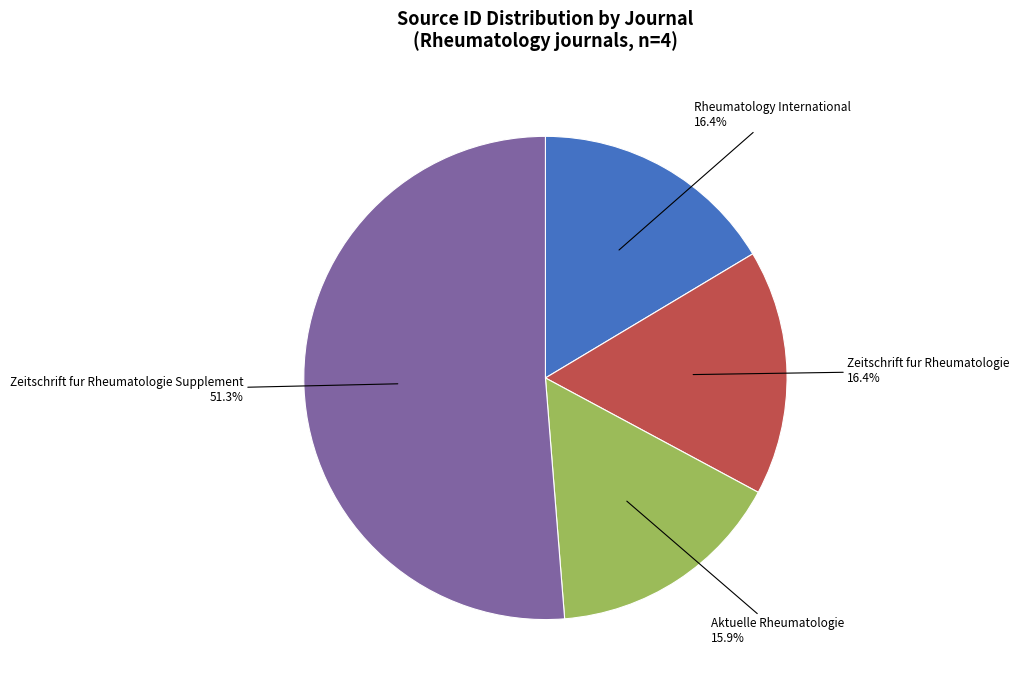

Does Rheumatology International account for over 50% of the chart?

No